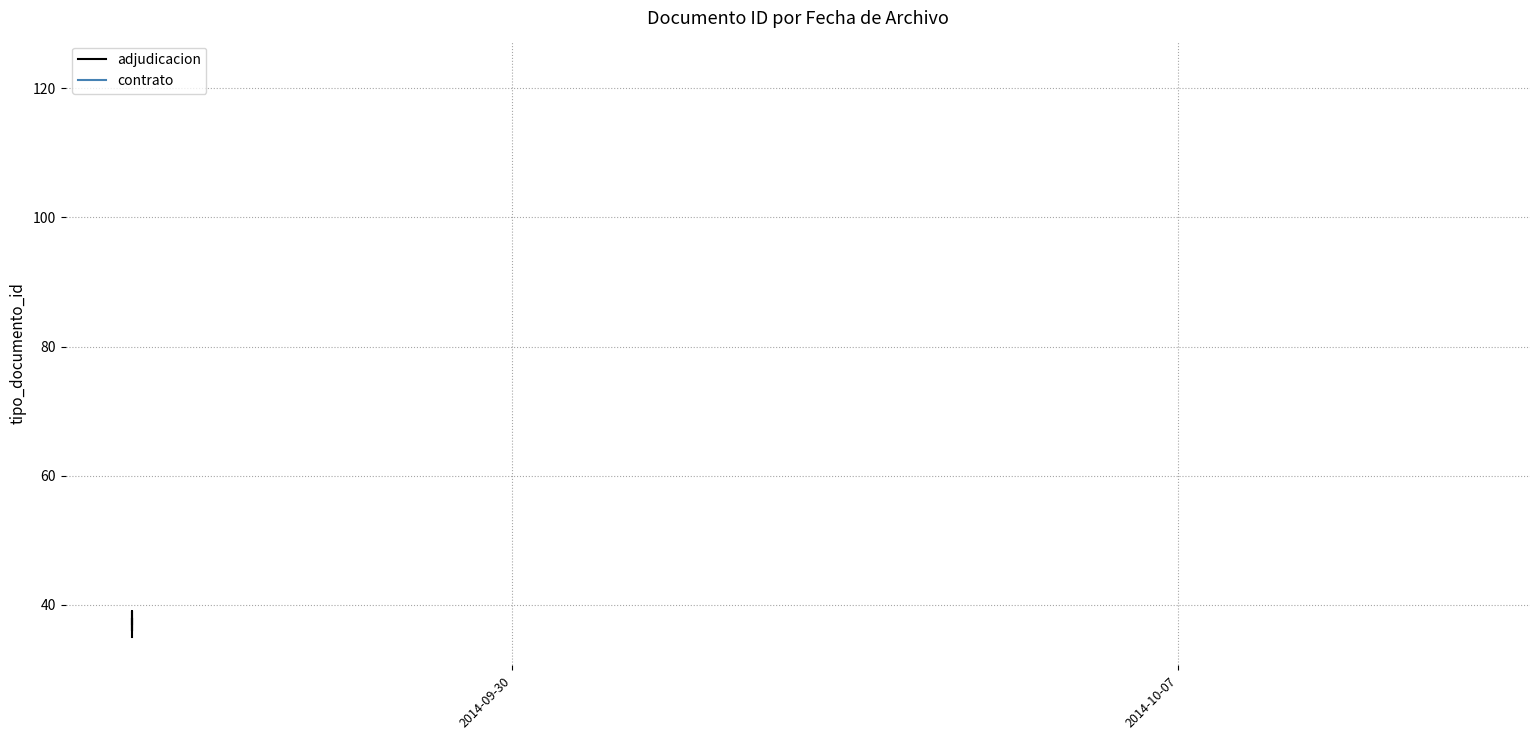

How many points are lower than both their immediate neighbors (excluding endpoints)?

1